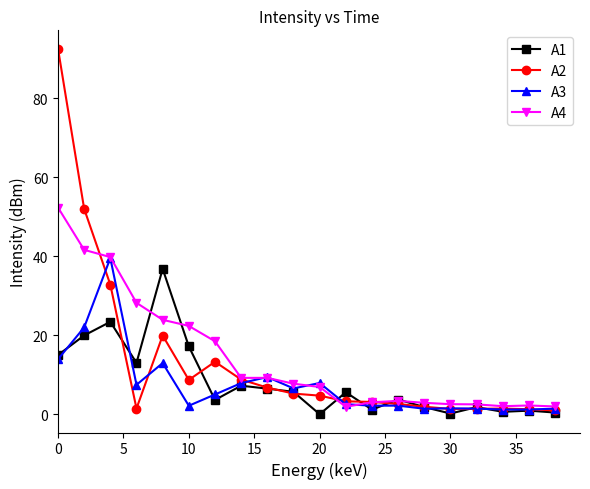

What is the difference between the maximum and minimum values in the A3 series?

38.3